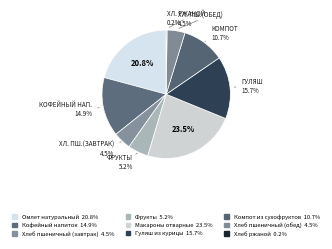

To the nearest percent, what portion does Хлеб пшеничный (обед) represent?

5%